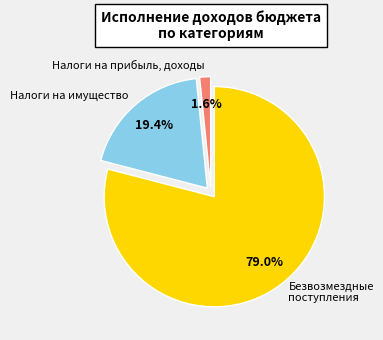

Rank the categories by value from highest to lowest.

Безвозмездные поступления, Налоги на имущество, Налоги на прибыль, доходы